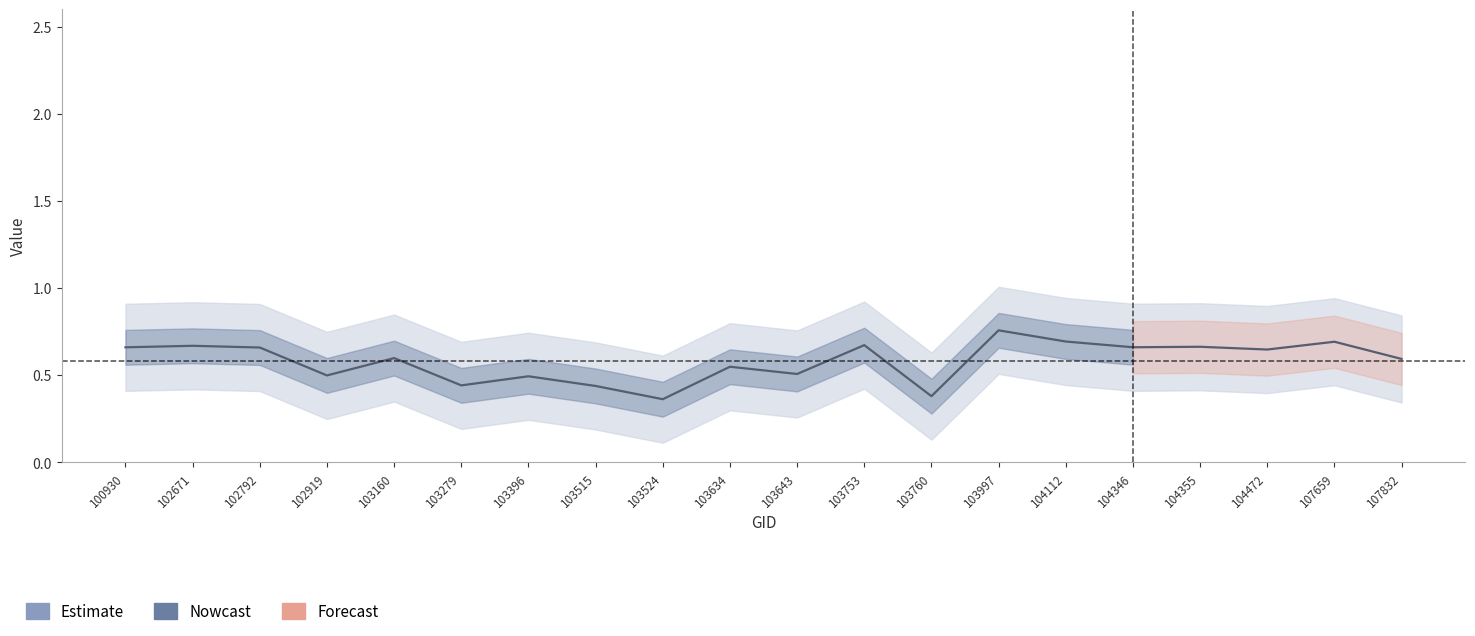

What is the sum of the values at 103997 and 103760?

1.1